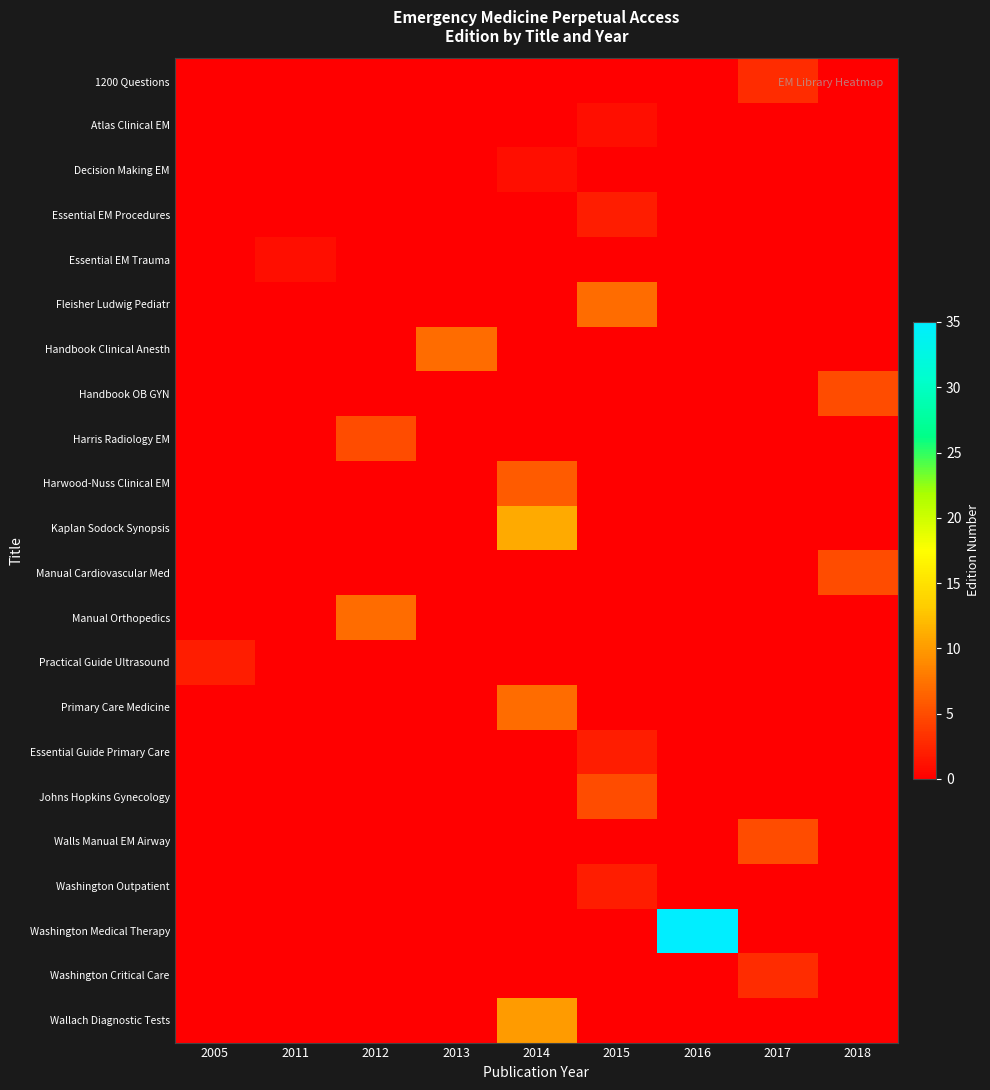

Between 2016 and 2011, which is larger?

2016